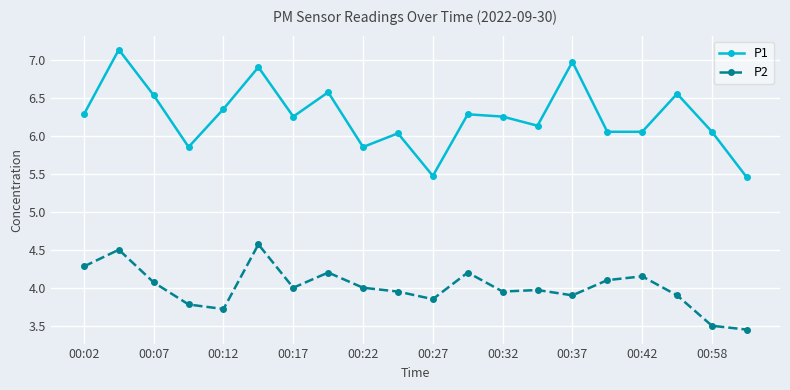

Does the chart display data point markers on the line(s)?

Yes